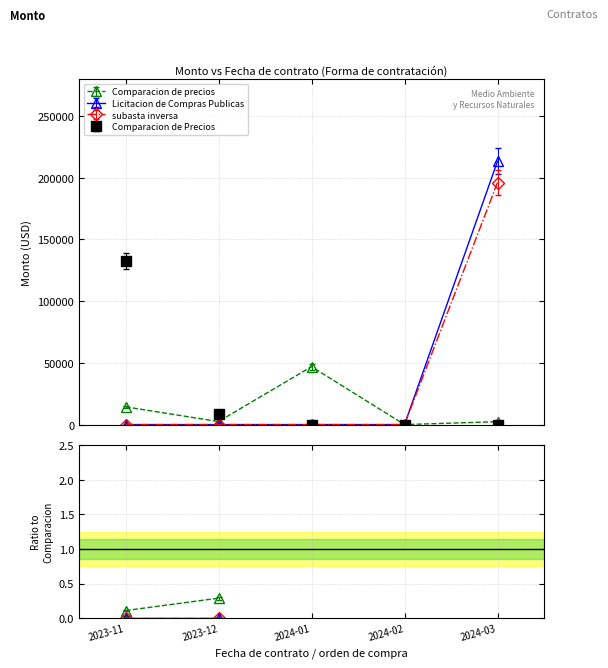

Is the value of Comparacion de Precios at 2024-02 greater than the value of subasta inversa at 2023-12?

No